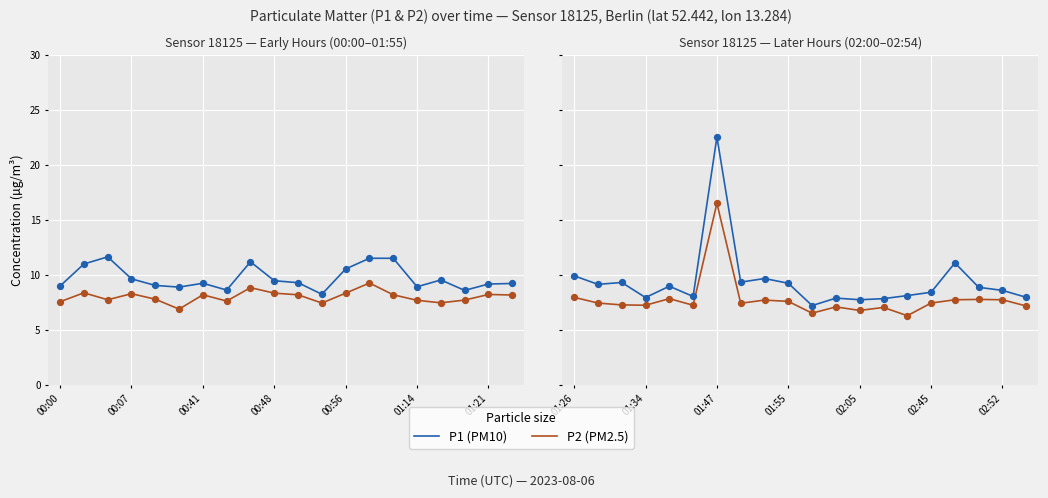

What are all the series names shown in the legend?

P1 (PM10), P2 (PM2.5)